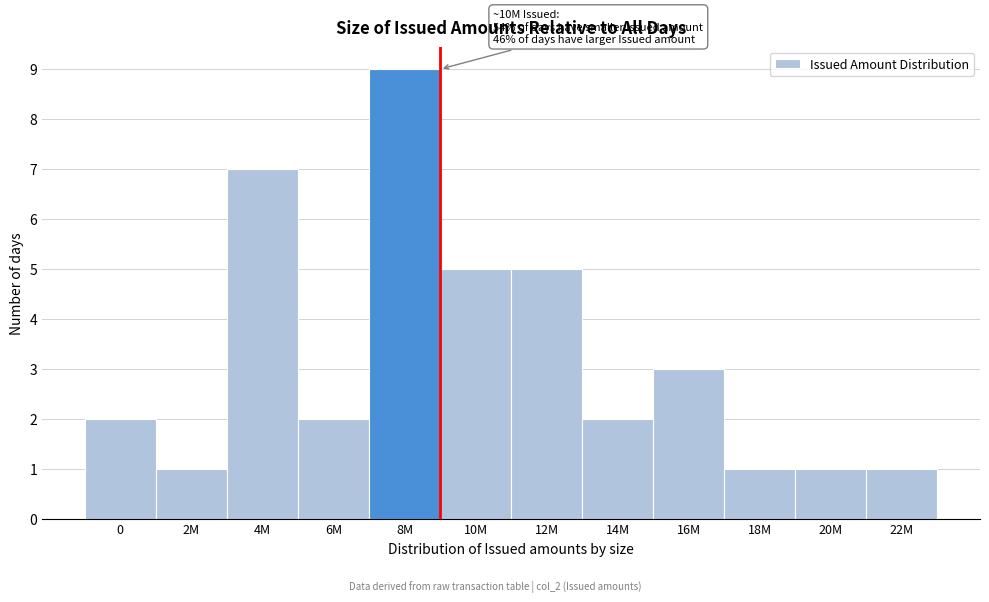

Reading left to right, transcribe all the data shown in this chart.

2	1	7	2	9	5	5	2	3	1	1	1